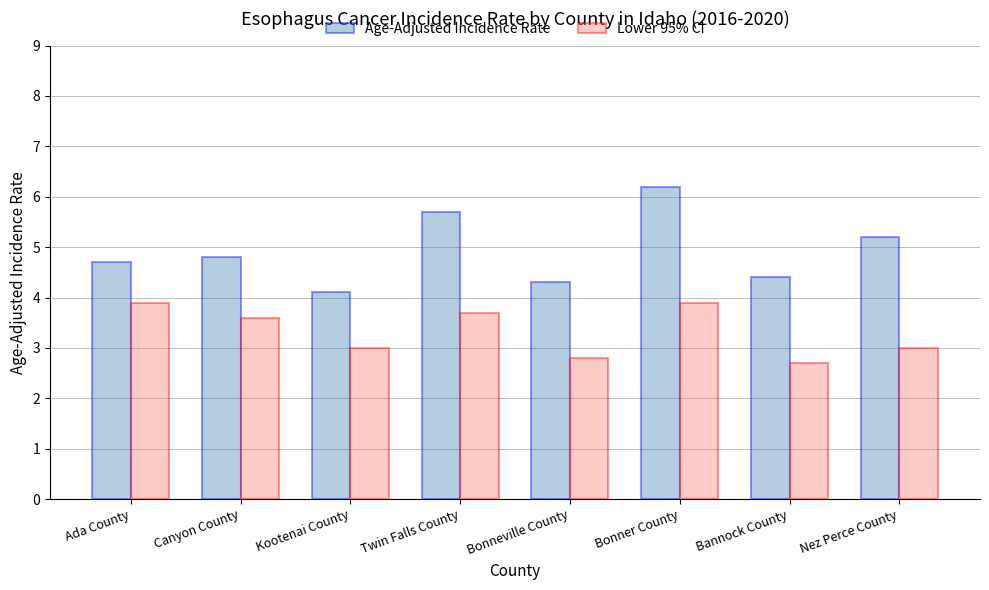

Read the Age-Adjusted Incidence Rate value at Bonneville County.

4.3